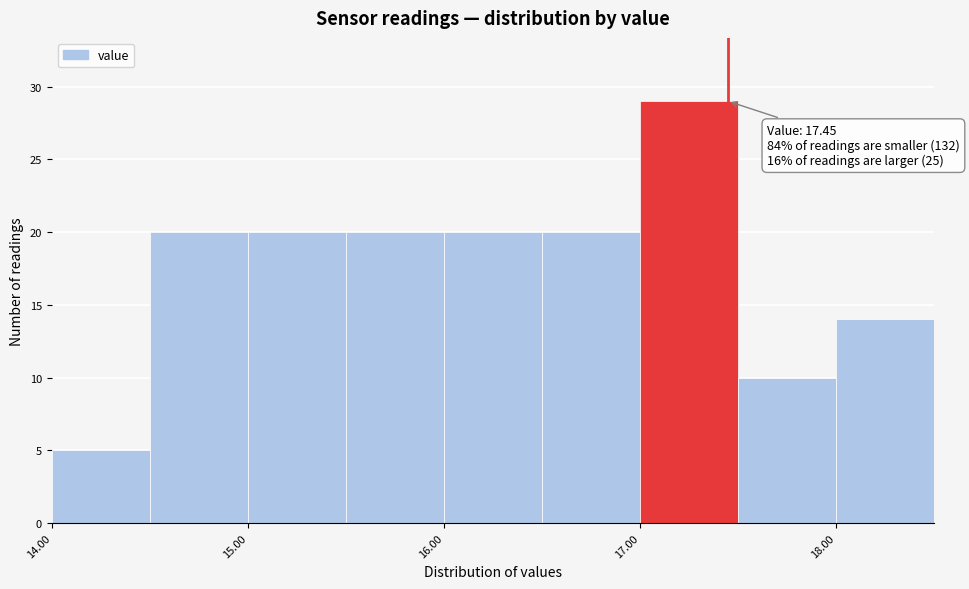

Over which range of the x-axis is the bar tallest?

17.0 to 17.5